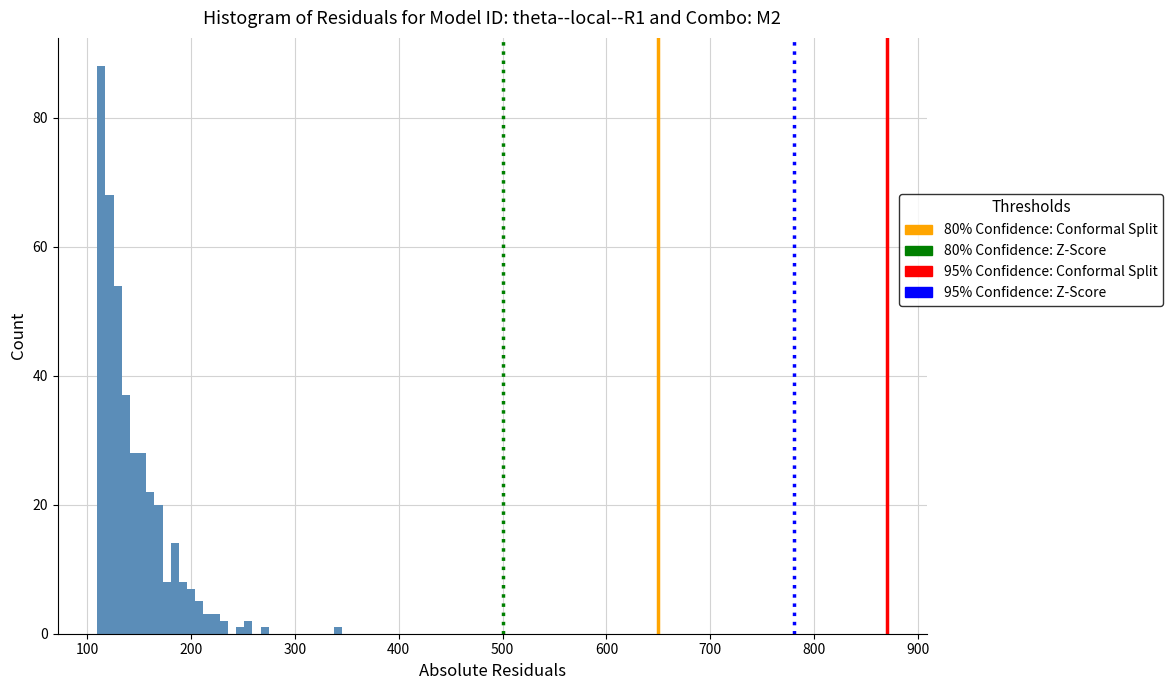

Around what value on the x-axis is the tallest bar? Give the approximate position of its centre, as read against the axis.

110